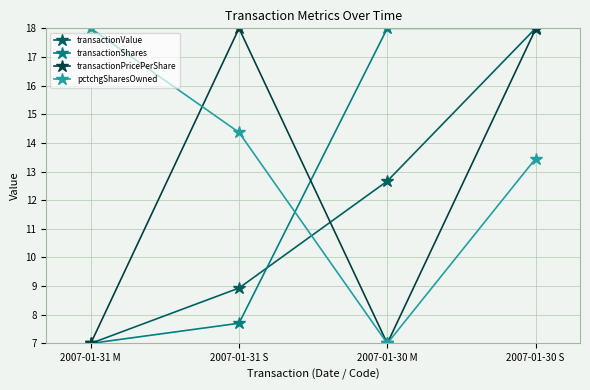

After their last crossing, which series has the higher values: transactionValue or pctchgSharesOwned?

transactionValue